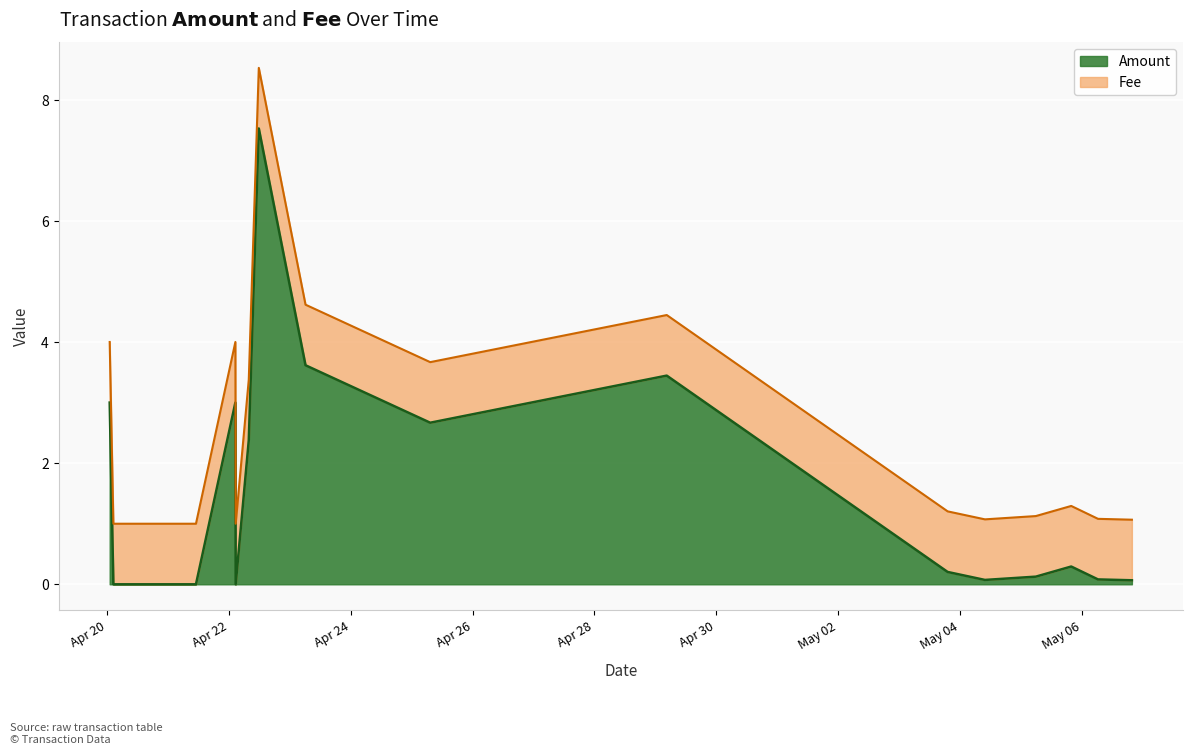

What is the value of the Amount point at the 17th from the left?

0.1